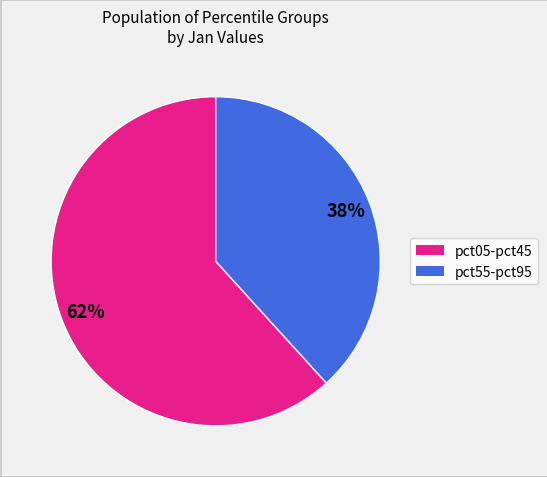

Is there any slice that represents more than half of the pie?

Yes